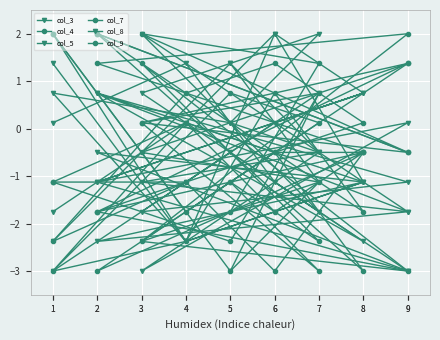

The col_5 series shows 0.8 at 7. True or false?

True